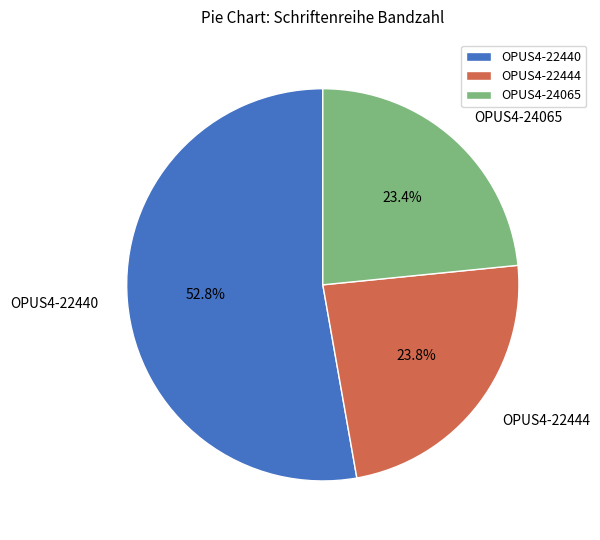

How many segments does this pie chart have?

3